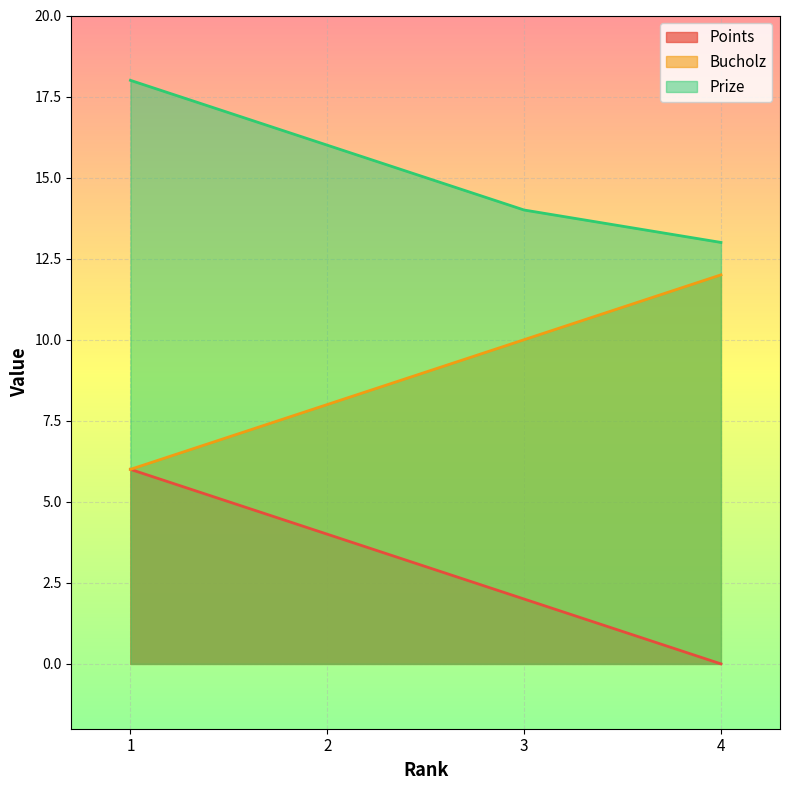

What is the value of the Prize point at the 4th from the left?

13